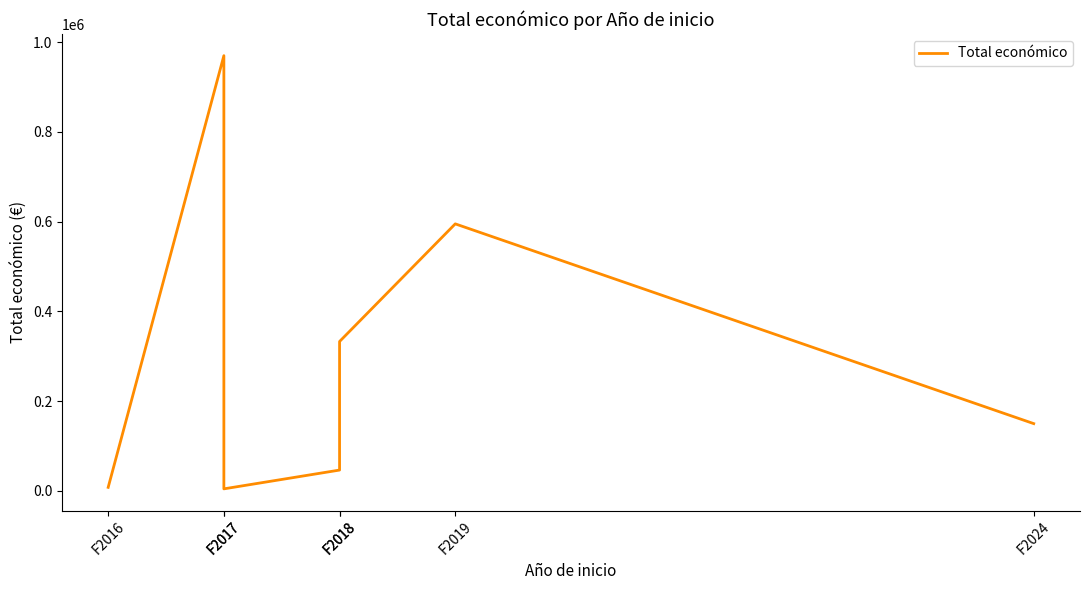

List the labels in order of value, smallest first.

F2017, F2016, F2018, F2024, F2018, F2019, F2017